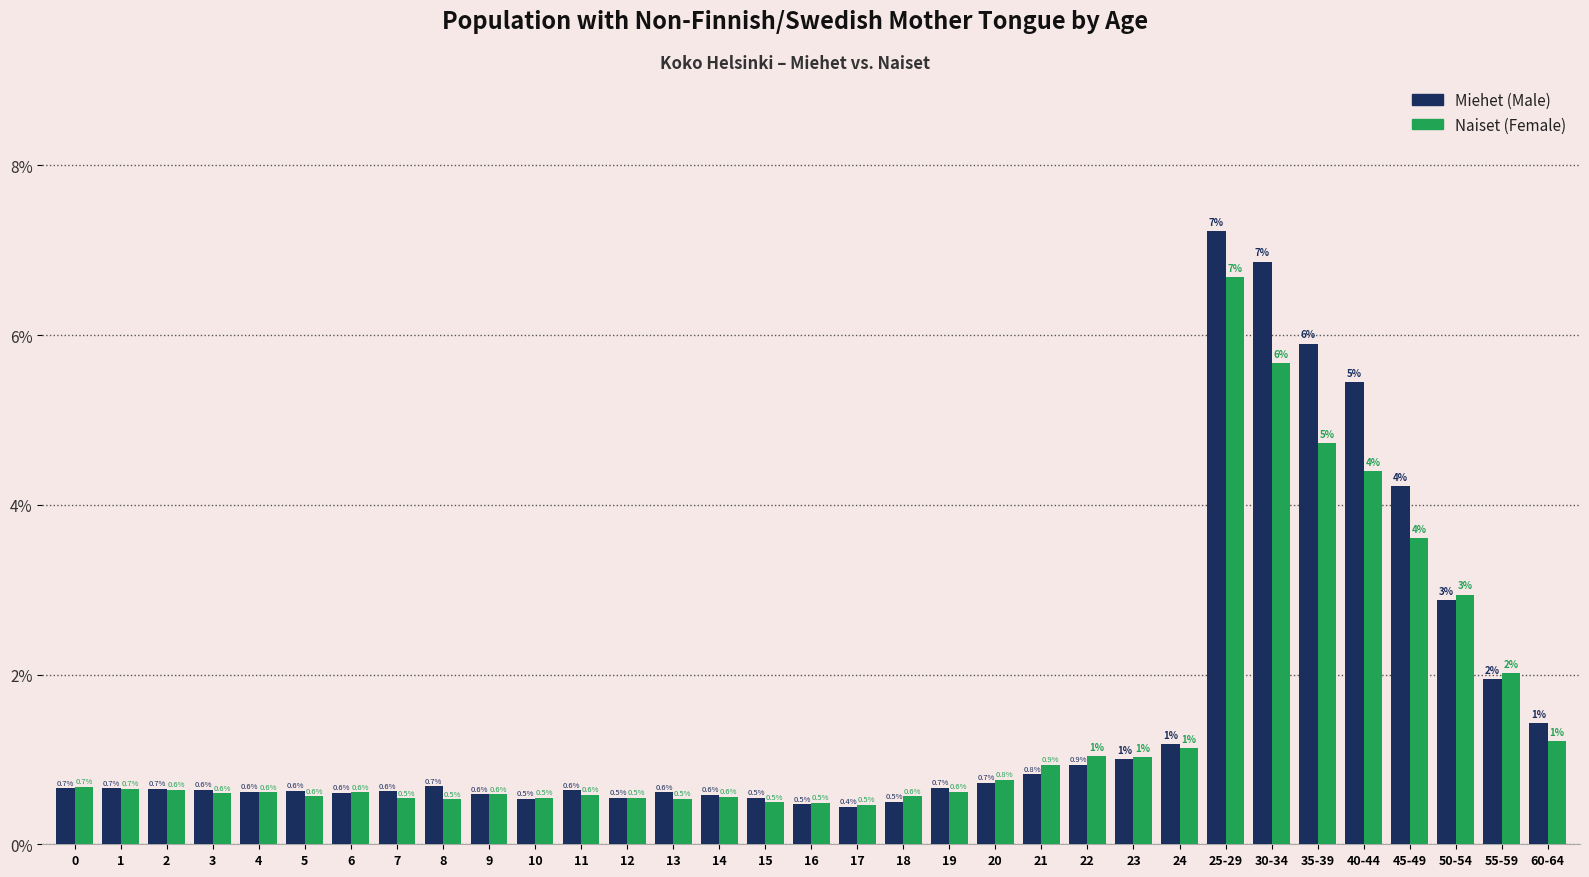

What is the minimum value shown in the chart?

0.4